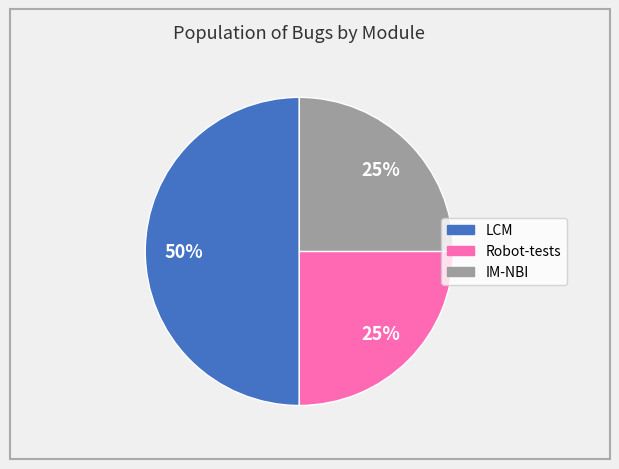

To the nearest percent, what percentage of the pie is LCM?

50%